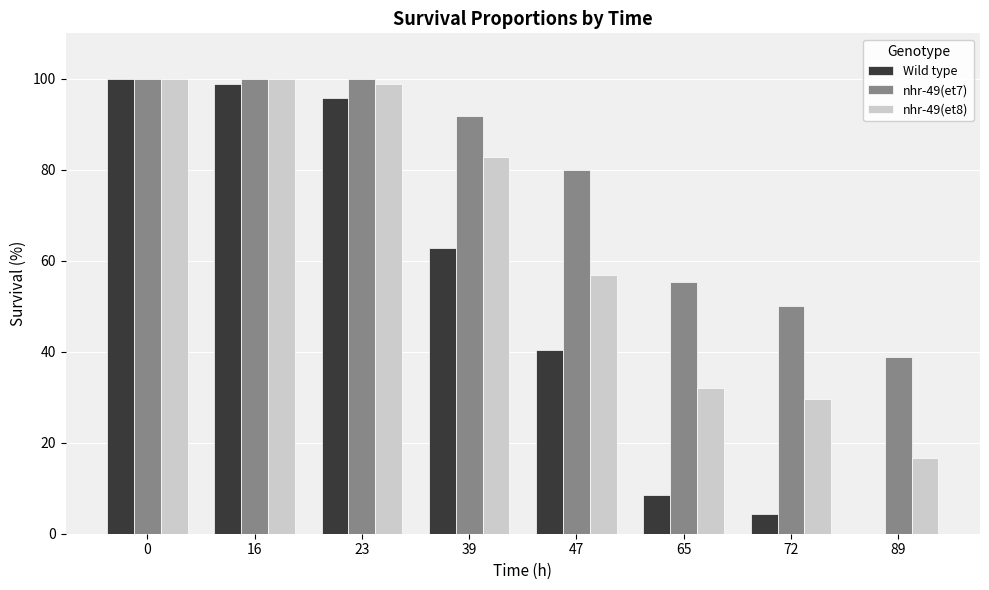

What is the total value across all series at 72?

83.9